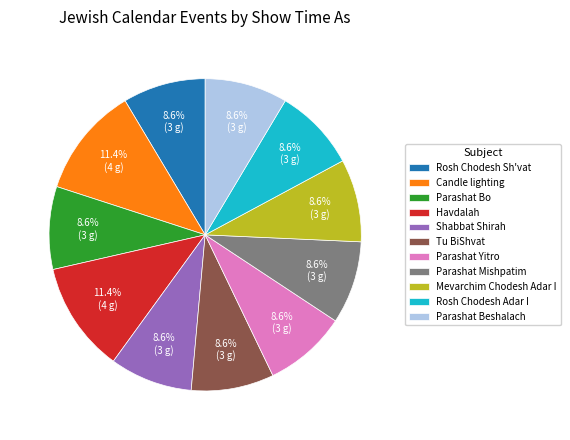

Count the number of slices in the pie.

11